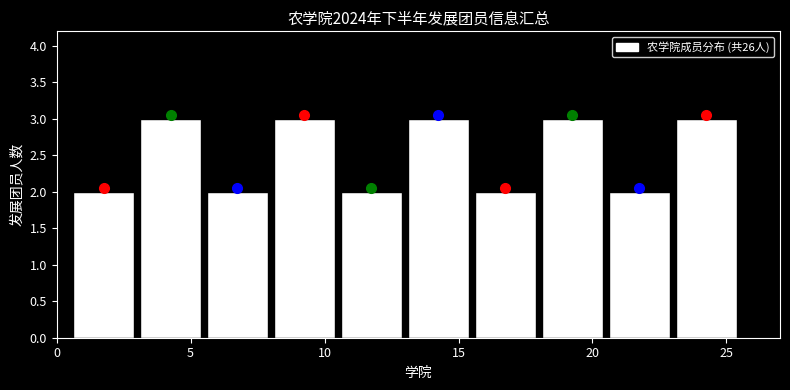

Reading left to right, transcribe this chart: for each bar, give the range it covers on the x-axis and its height. The values are not printed on the chart, so give them approximately, as read against the axis.

0.5 to 3.0: 2
3.0 to 5.5: 3
5.5 to 8.0: 2
8.0 to 10.5: 3
10.5 to 13.0: 2
13.0 to 15.5: 3
15.5 to 18.0: 2
18.0 to 20.5: 3
20.5 to 23.0: 2
23.0 to 25.5: 3